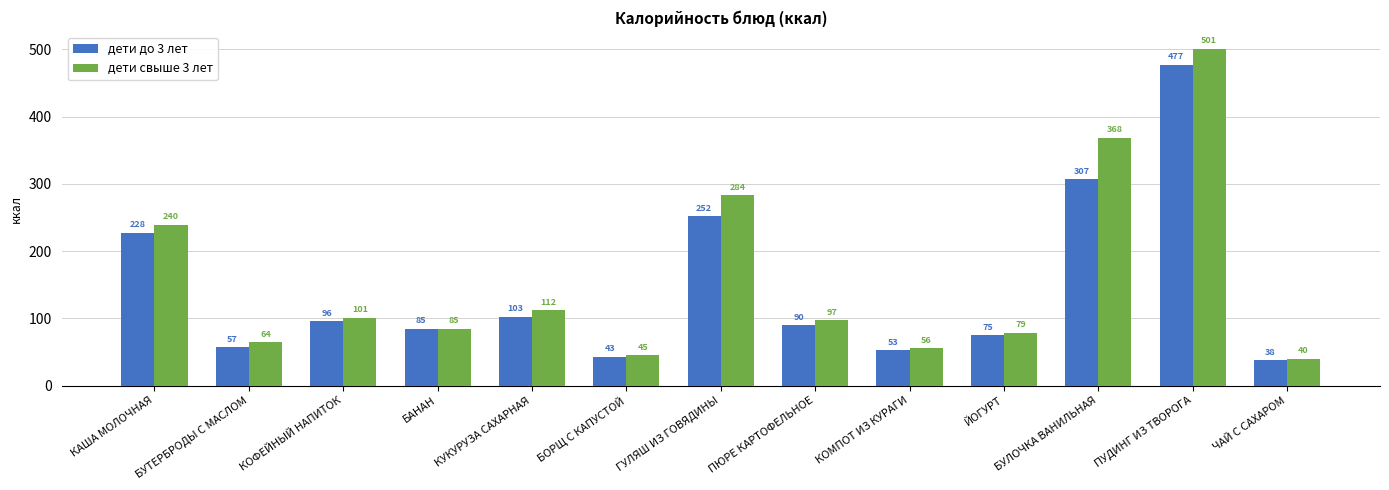

What is the highest value of the дети свыше 3 лет series?

500.8